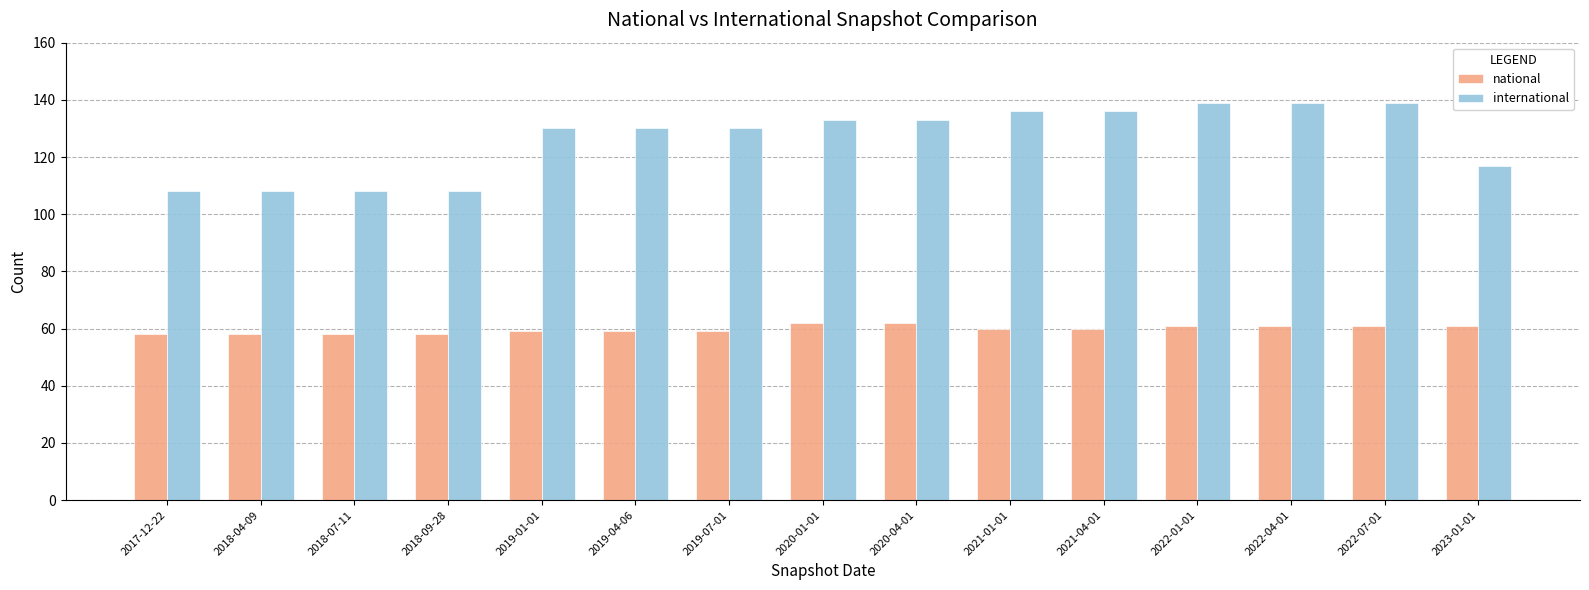

What is the sum of the international values at 2022-01-01 and 2021-04-01?

275